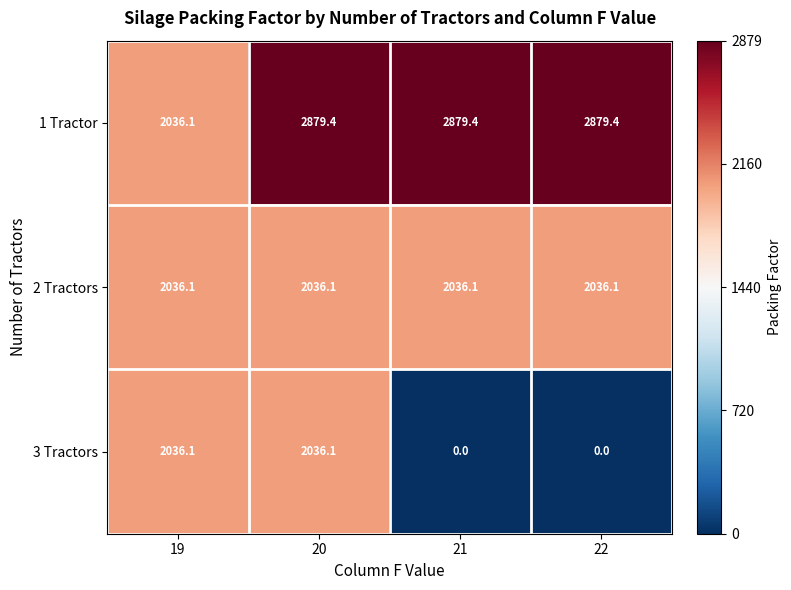

How many series are shown in this chart?

3